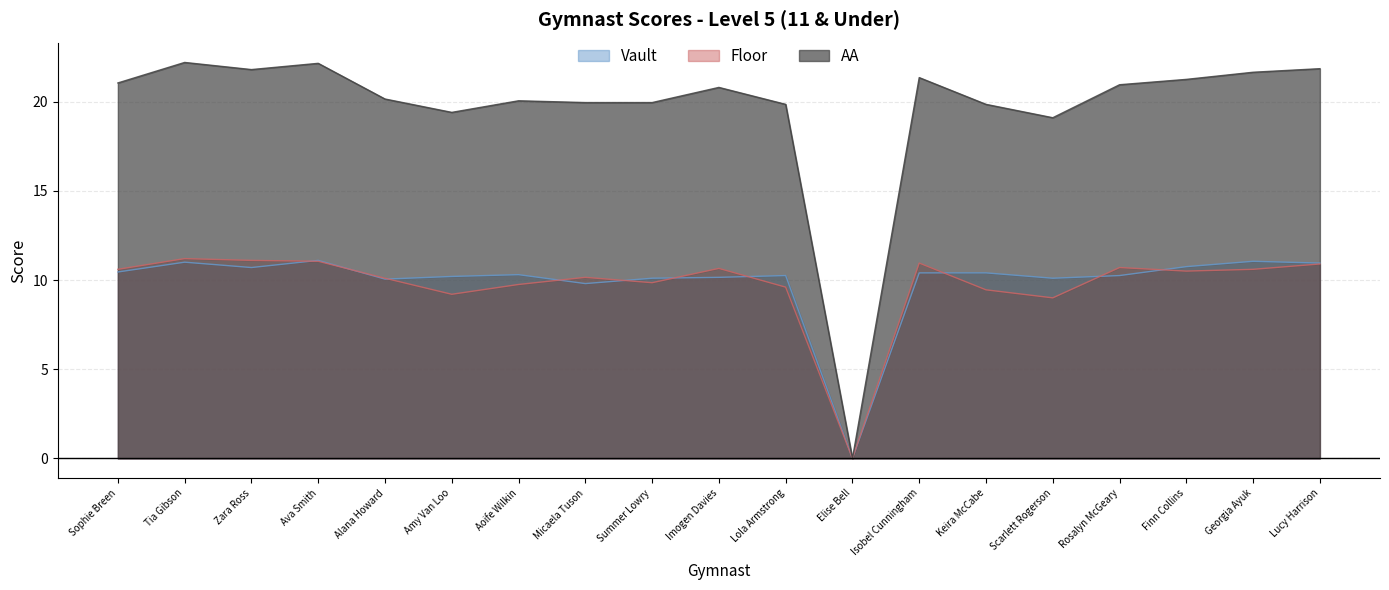

What is the difference between the Vault values at Ava Smith and Alana Howard?

1.0